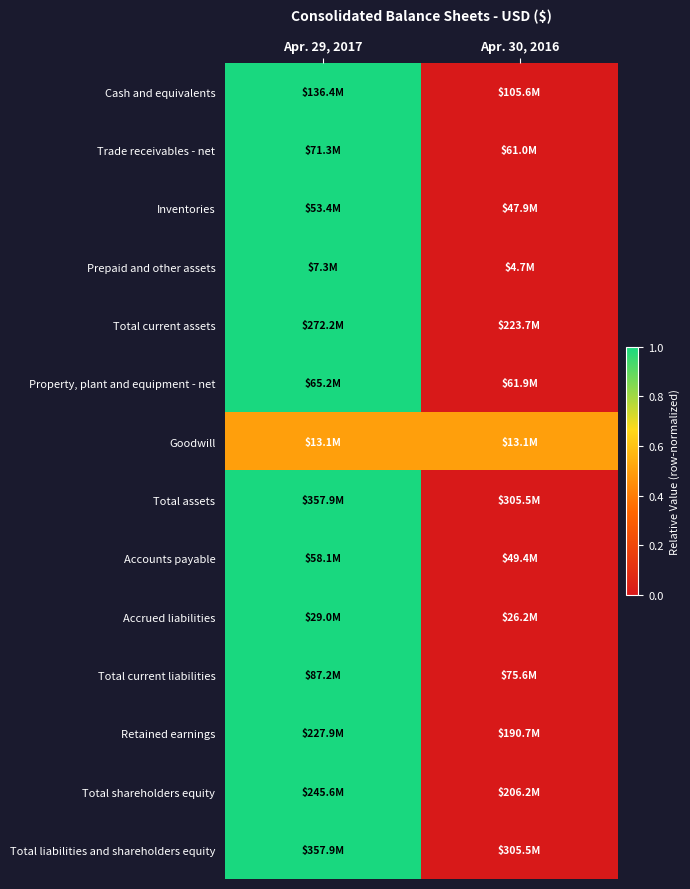

What is the difference between the highest and lowest values at Apr. 30, 2016?

0.5